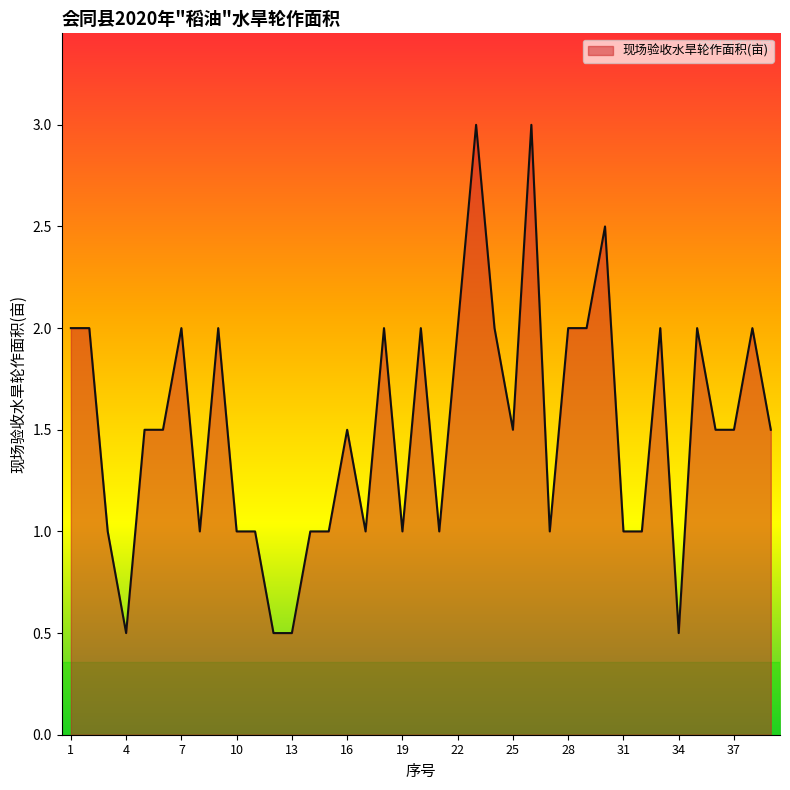

How many values are between 1 and 2?

32